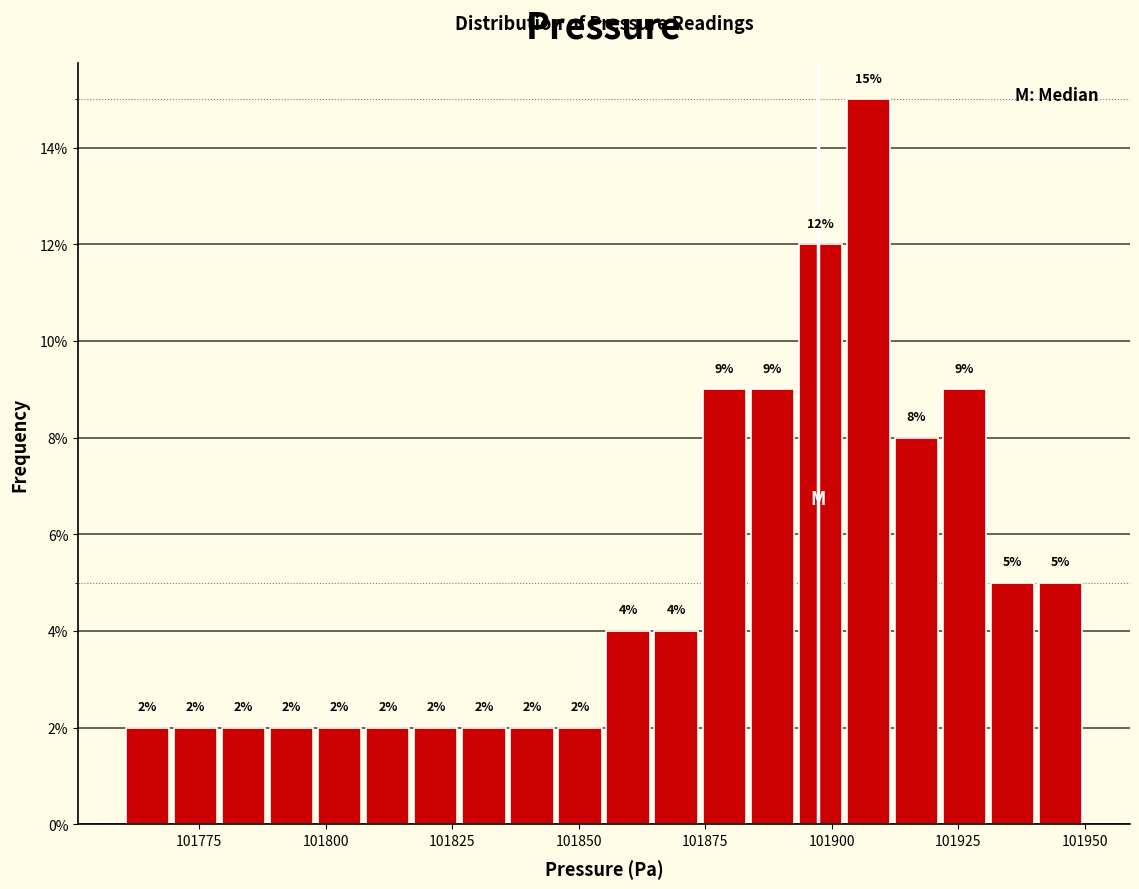

Around what value on the x-axis is the tallest bar? Give the approximate position of its centre, as read against the axis.

101905